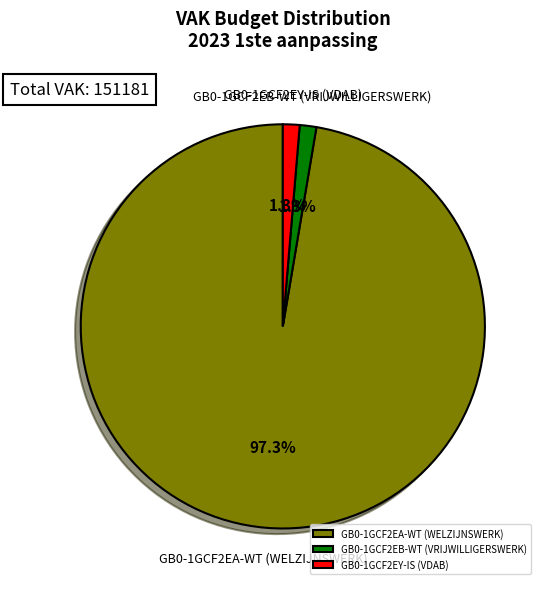

Is it true that GB0-1GCF2EB-WT (VRIJWILLIGERSWERK) is 1% of the pie?

True